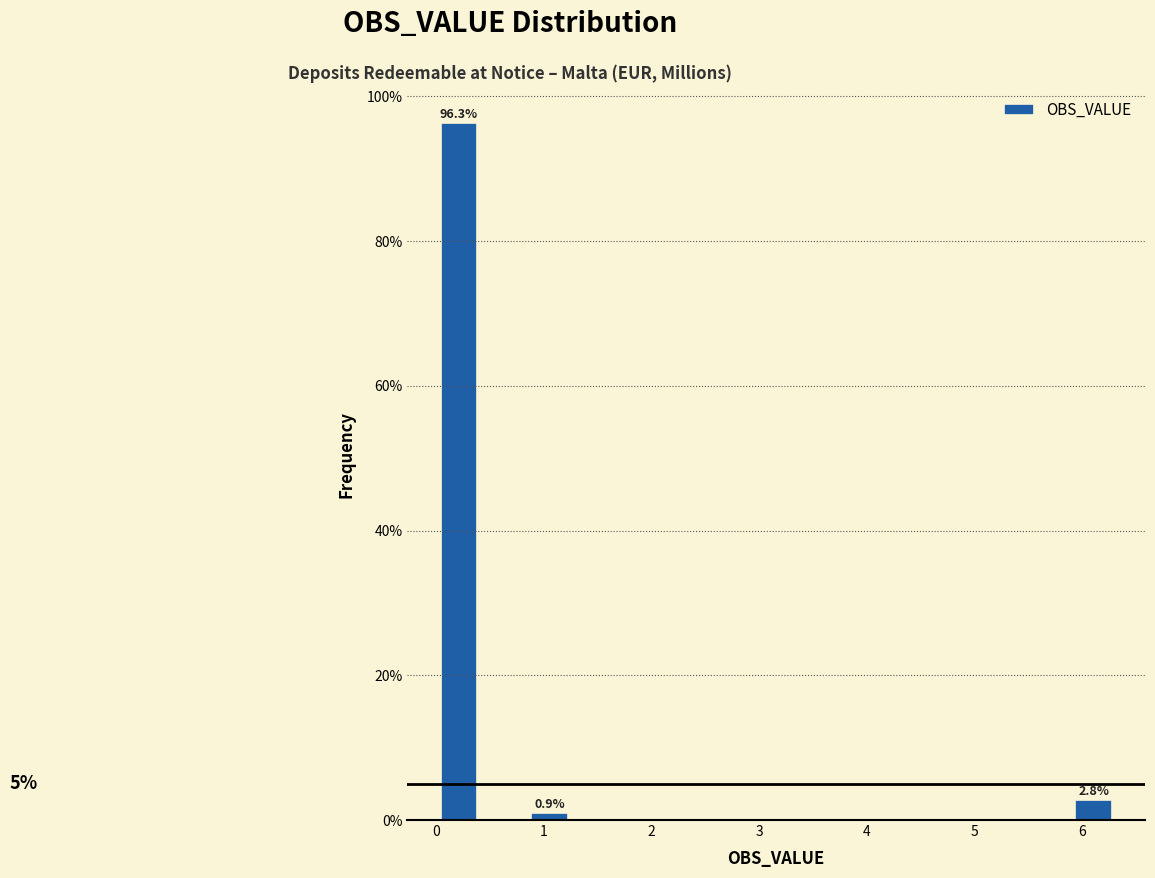

Which range on the x-axis has the tallest bar?

0.0 to 0.4